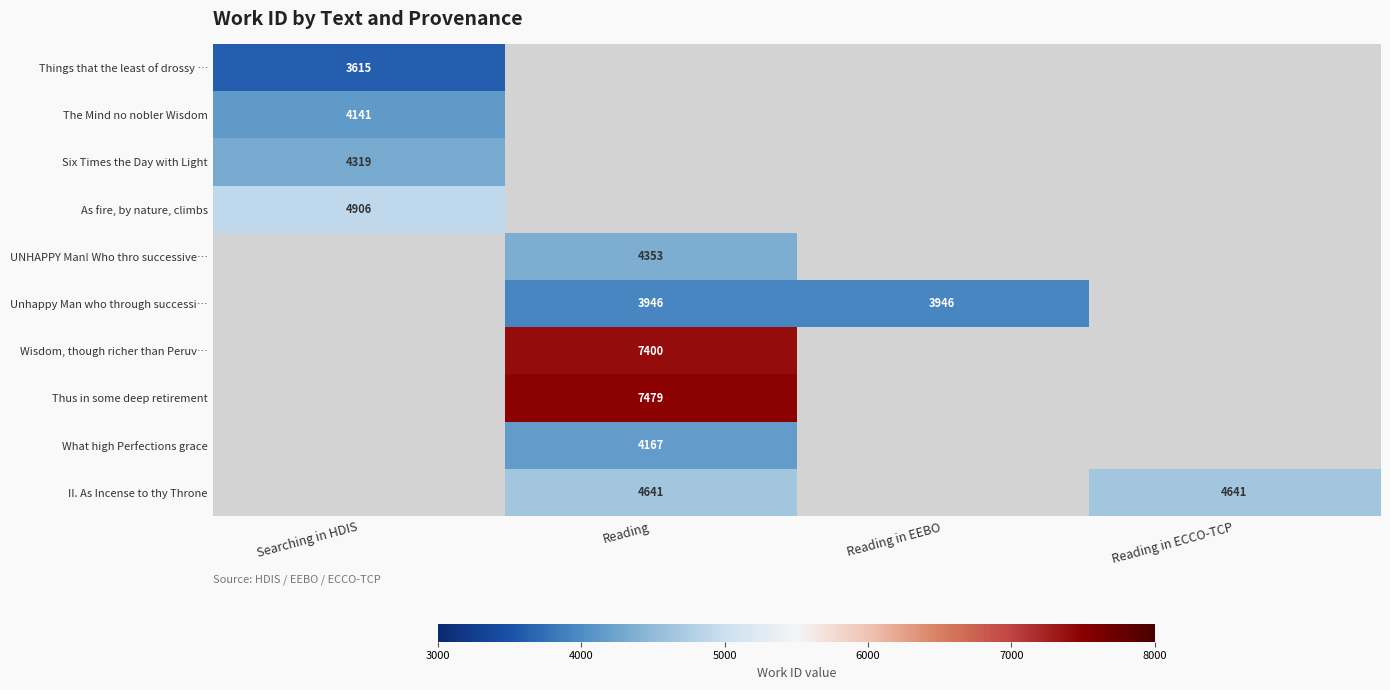

At how many categories does at least one series exceed 3988?

3